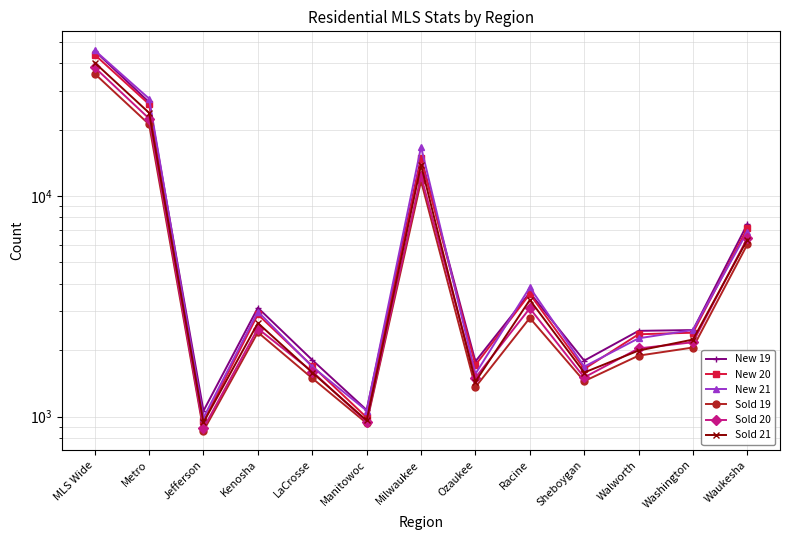

Which category has the highest value across all series?

MLS Wide